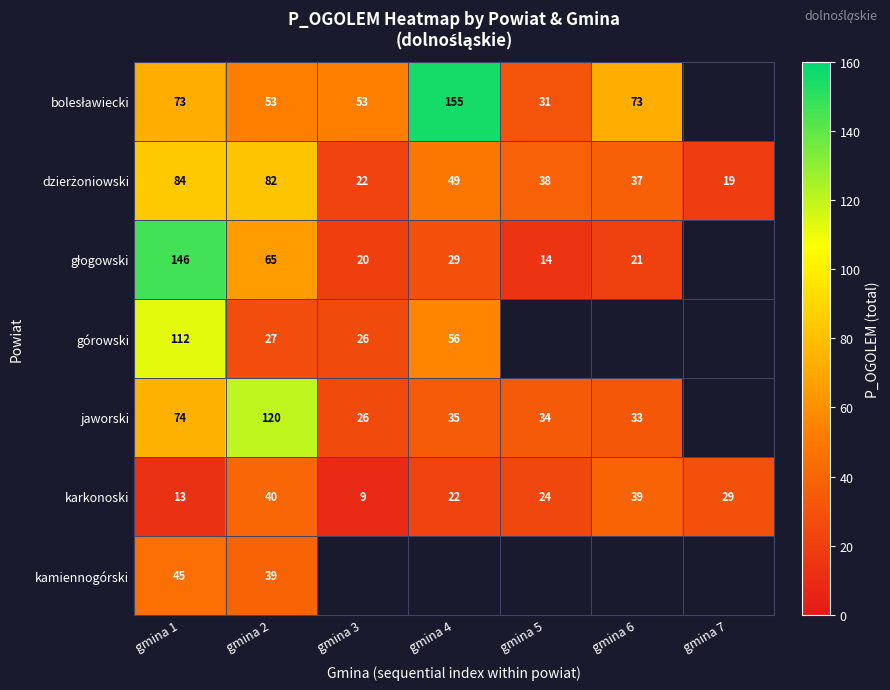

What is the minimum value shown in the chart?

9.0